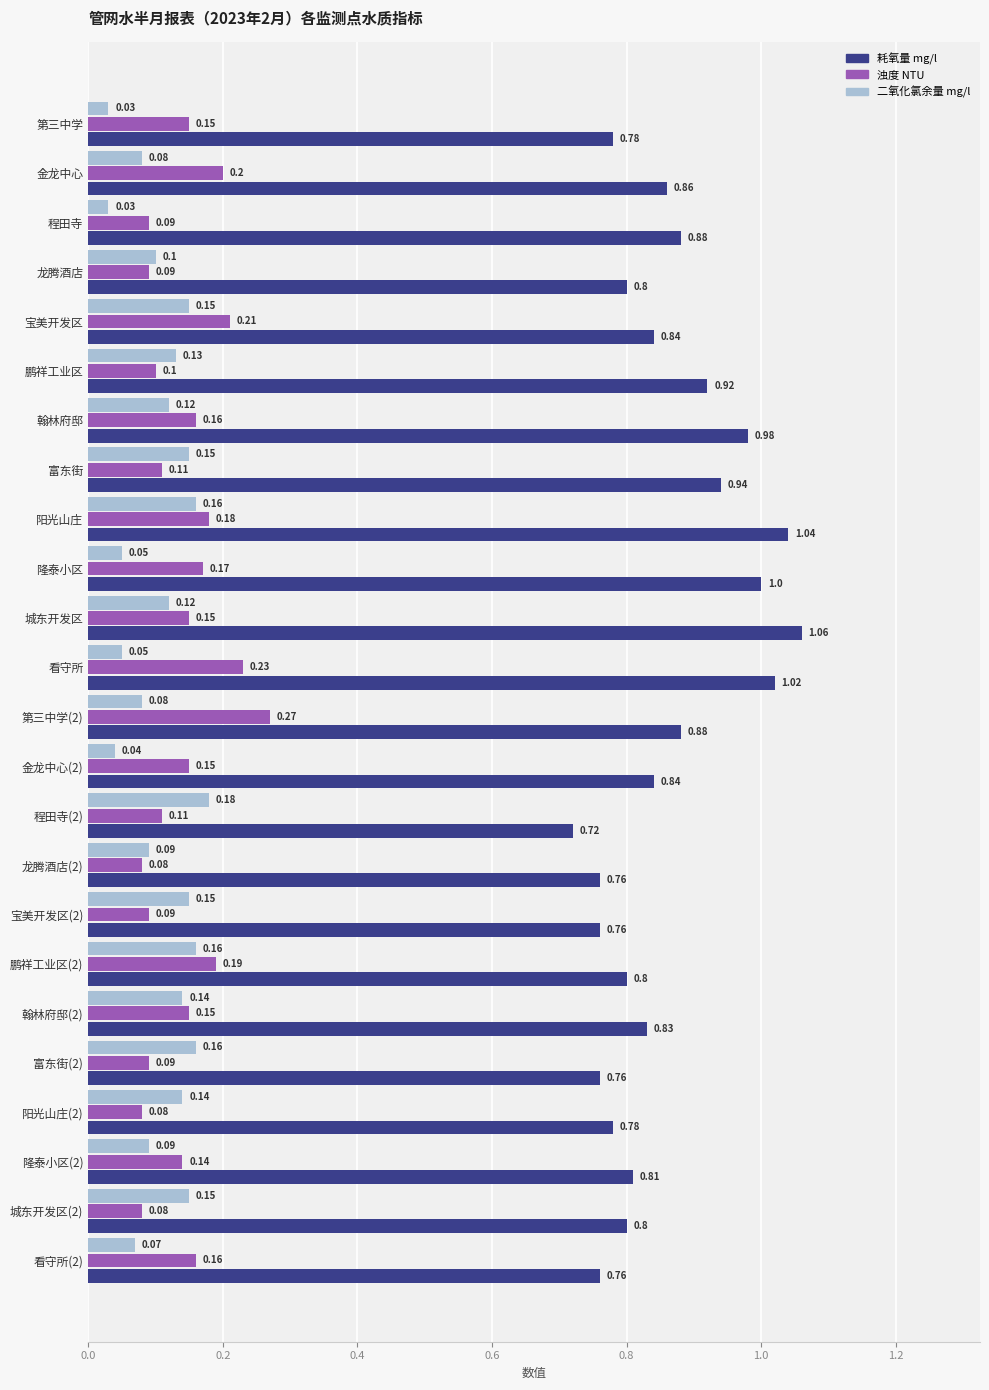

How many 浊度 NTU values are between 0 and 1?

24